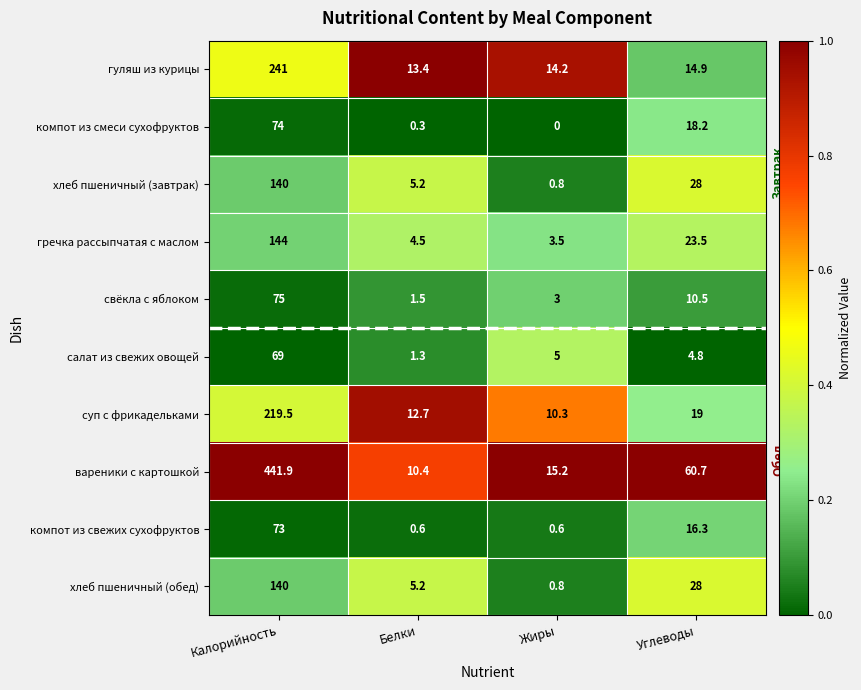

The свёкла с яблоком series shows 10.5 at Углеводы. True or false?

True